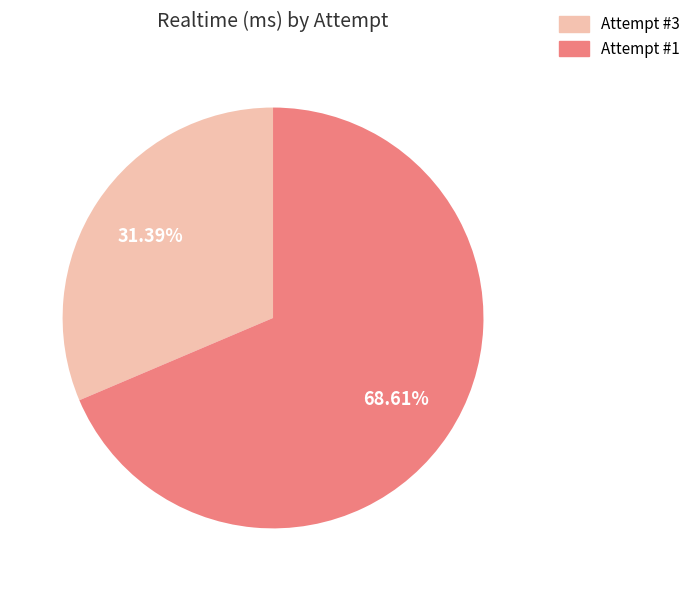

How many slices are in this pie chart?

2